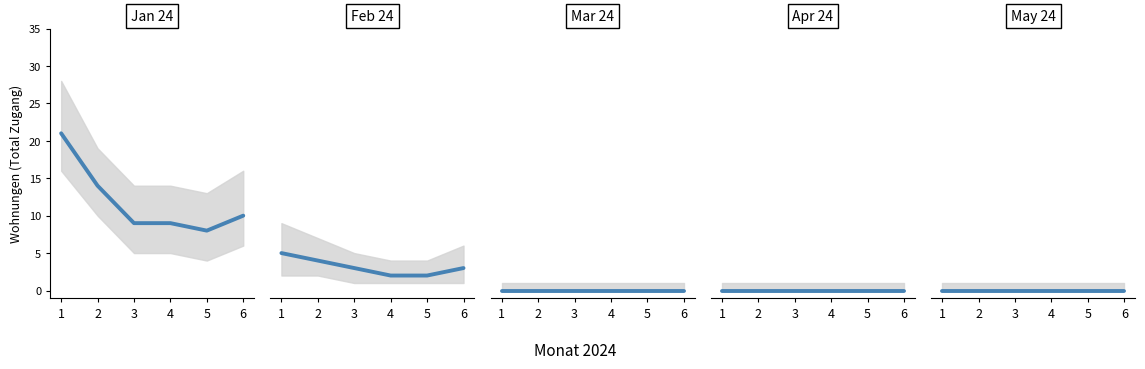

True or false: May 24 and Apr 24 cross at least once.

False